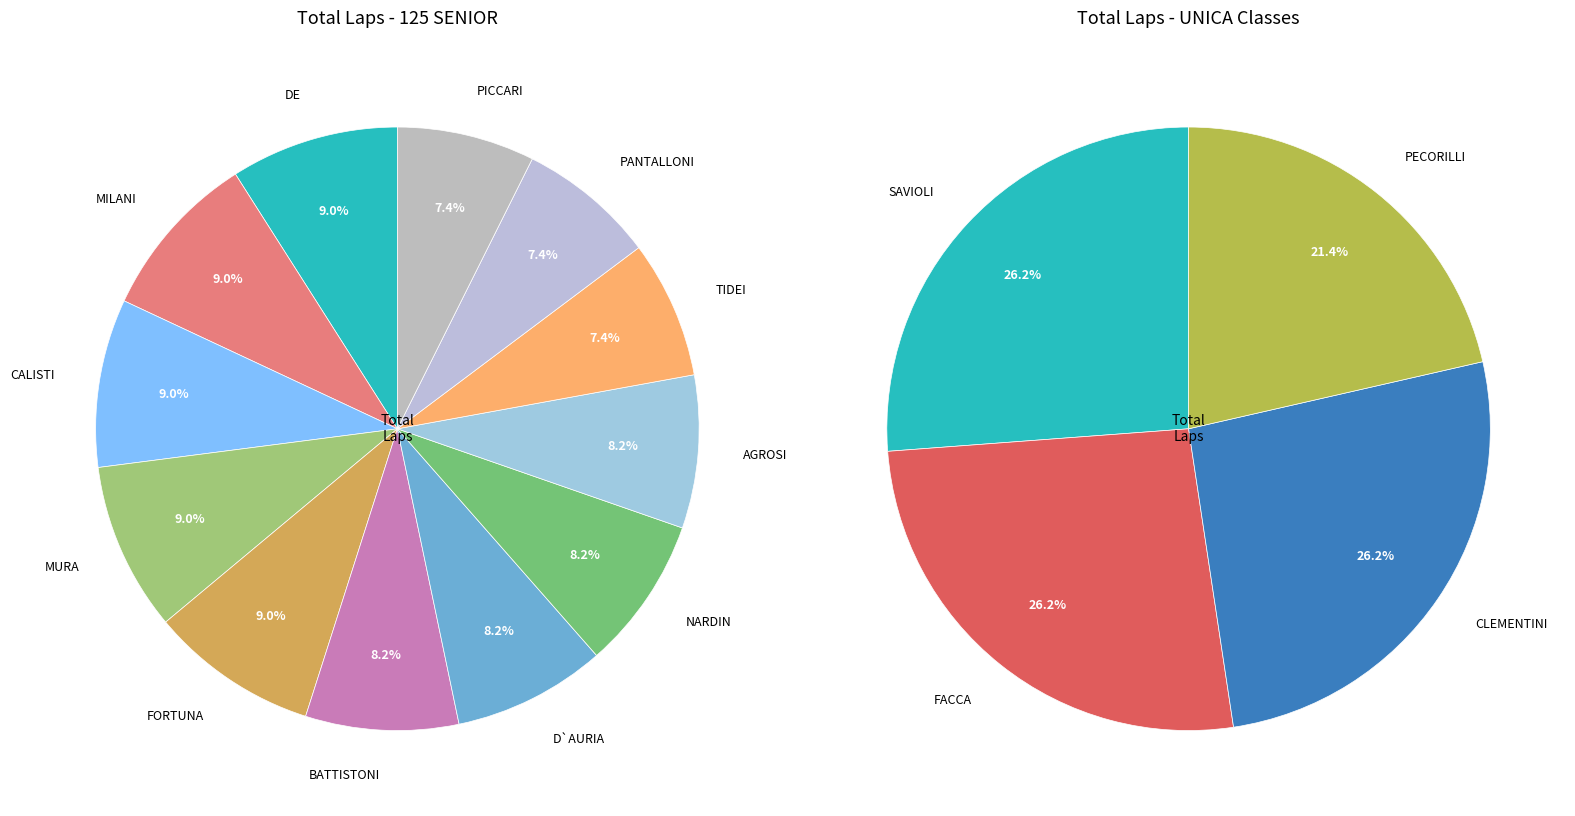

Is there a majority slice in this chart?

No